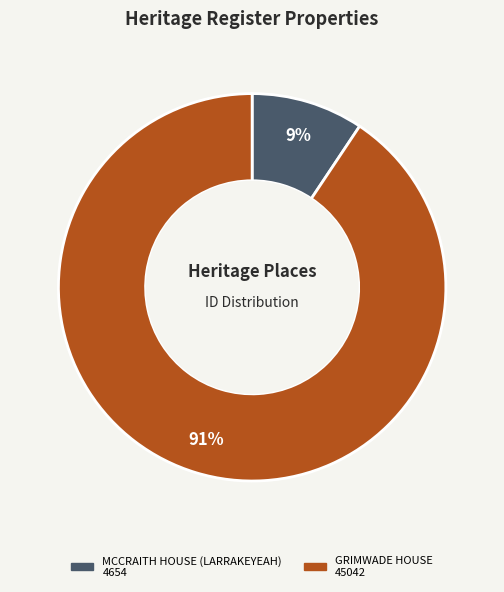

The GRIMWADE HOUSE slice represents 91% of the pie. True or false?

True